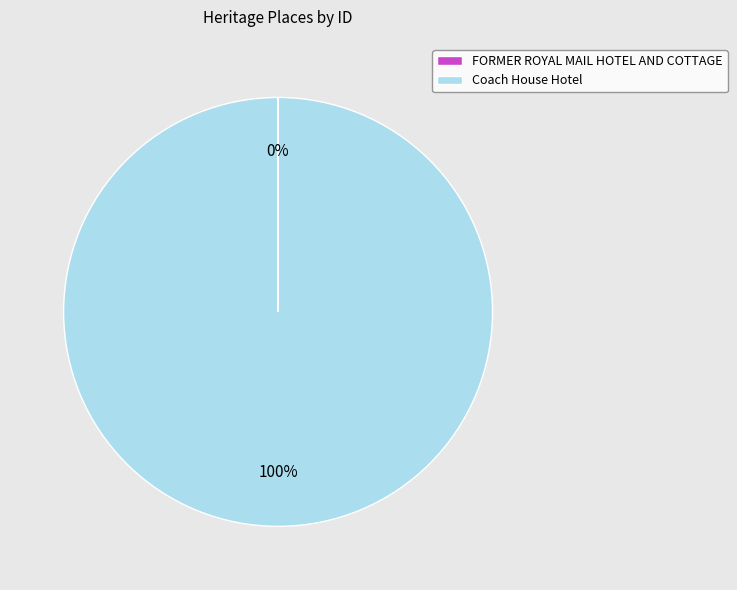

Is there any slice that represents more than half of the pie?

Yes